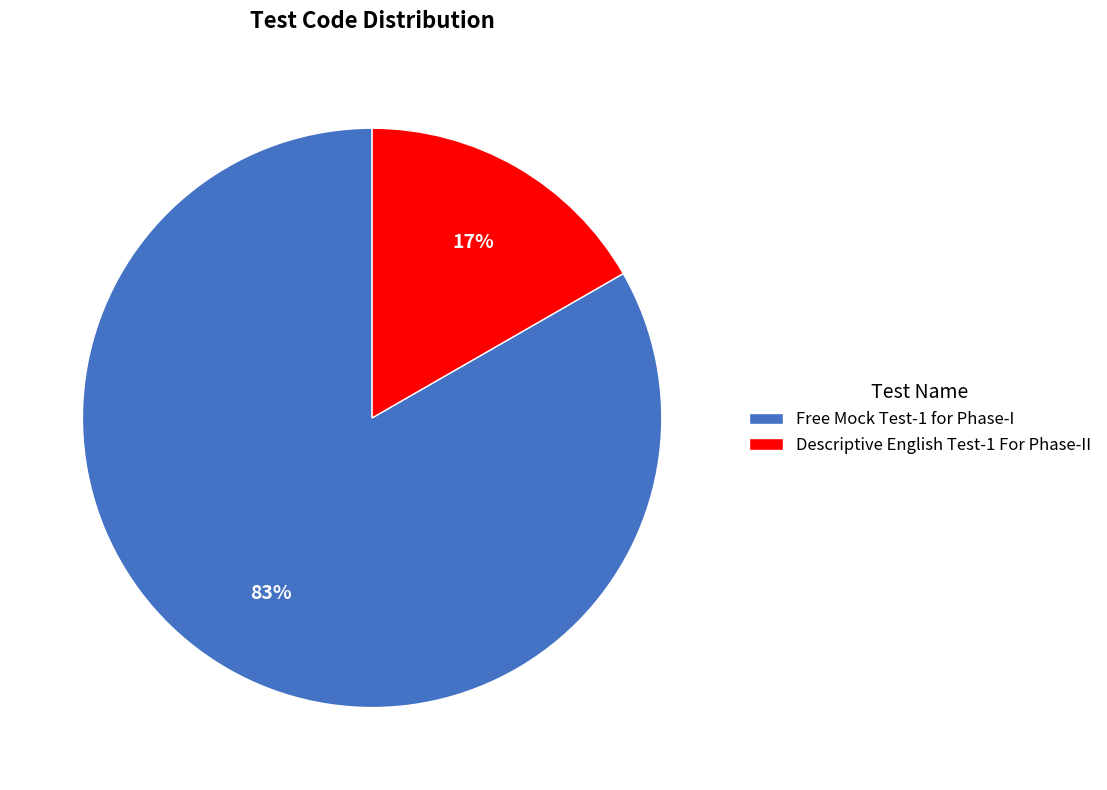

To the nearest percent, what percentage of the pie is Descriptive English Test-1 For Phase-II?

17%